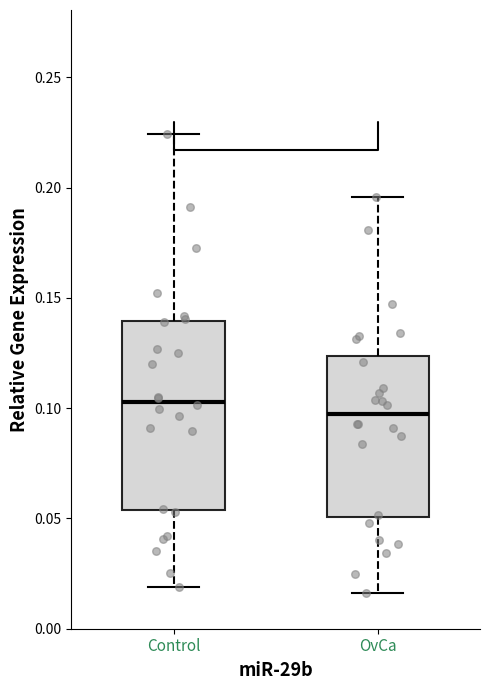

Reading left to right, read every box against the y-axis: the position of its median line, the range the box covers, and the ends of its whiskers. The values are not printed on the chart, so give them approximately, as read against the axis.

Control: median 0.105, box 0.055 to 0.140, whiskers 0.020 to 0.225
OvCa: median 0.095, box 0.050 to 0.125, whiskers 0.015 to 0.195